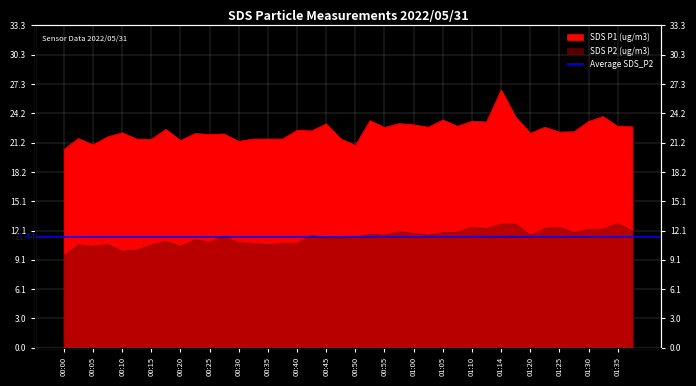

True or false: SDS_P2 has a value of 10.0 at 00:10.

True